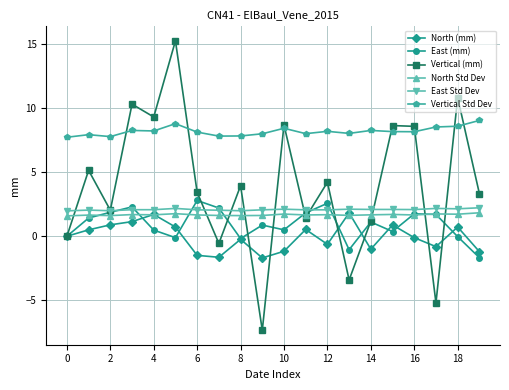

True or false: East Std Dev and Vertical Std Dev cross at least once.

False